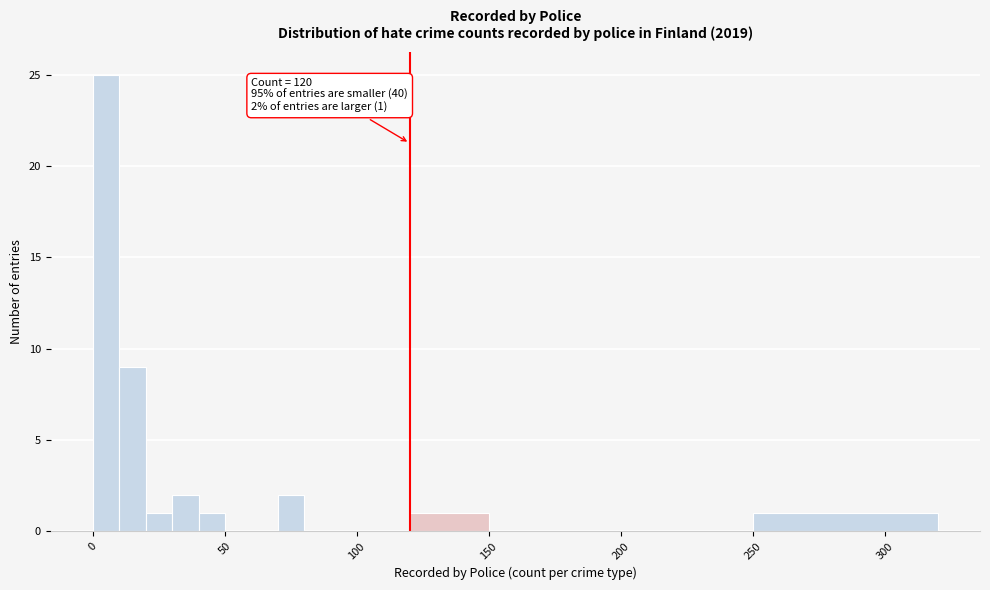

Read against the x-axis, roughly where is the centre of the tallest bar?

5